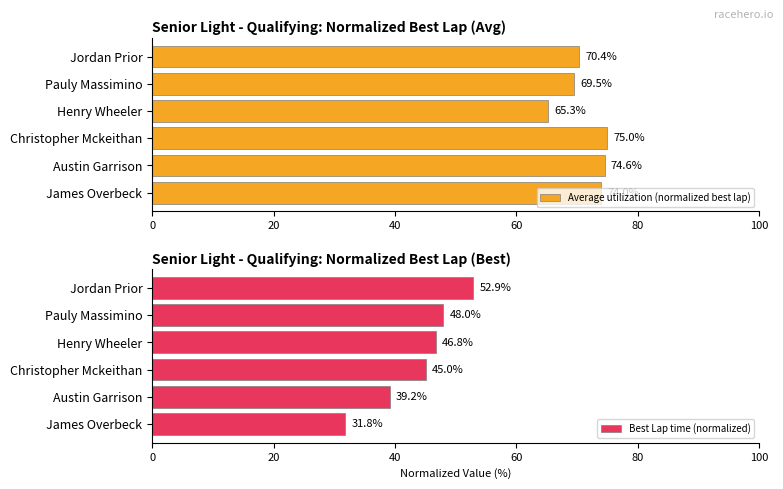

What is the average value of the Average utilization (normalized best lap) series?

71.4